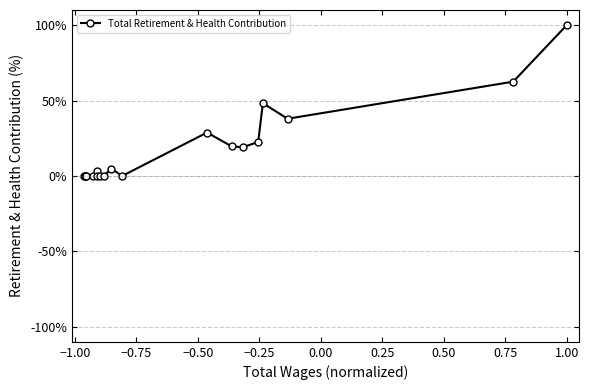

What is the difference between the maximum and minimum values?

100.0